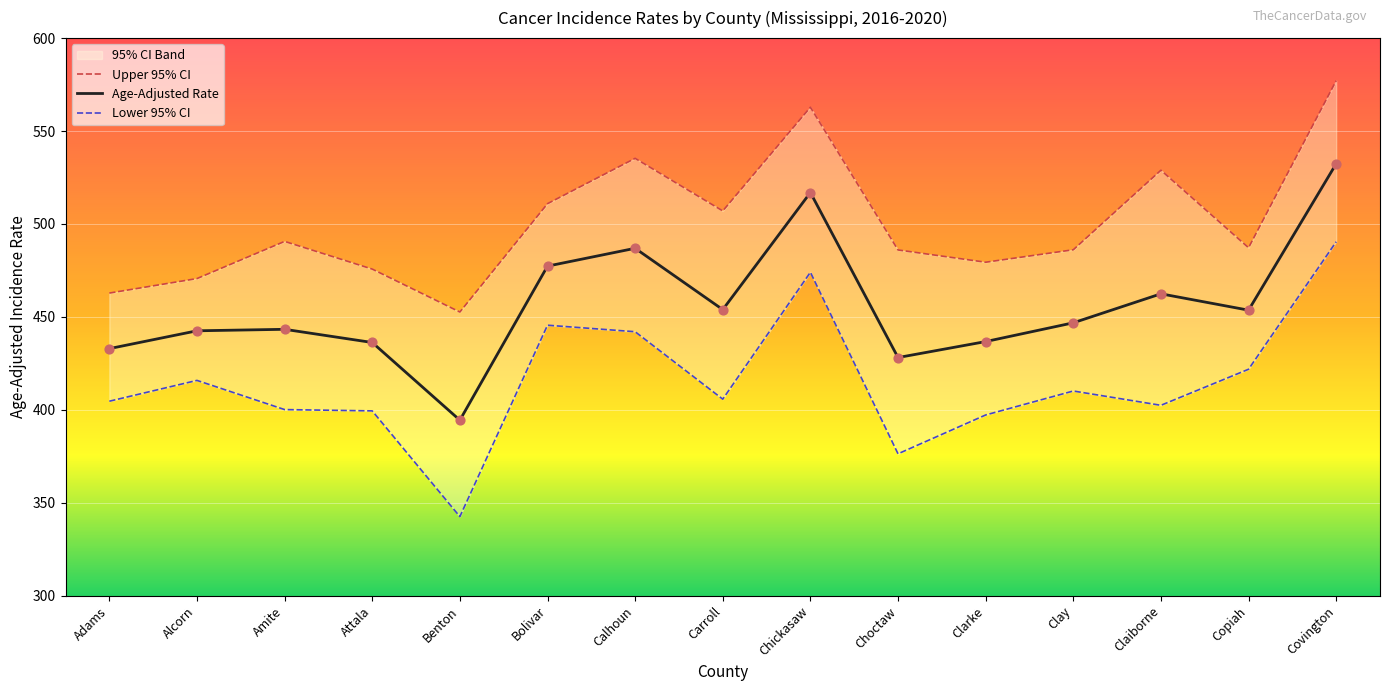

What are all the series names shown in the legend?

Upper 95% CI, Age-Adjusted Rate, Lower 95% CI